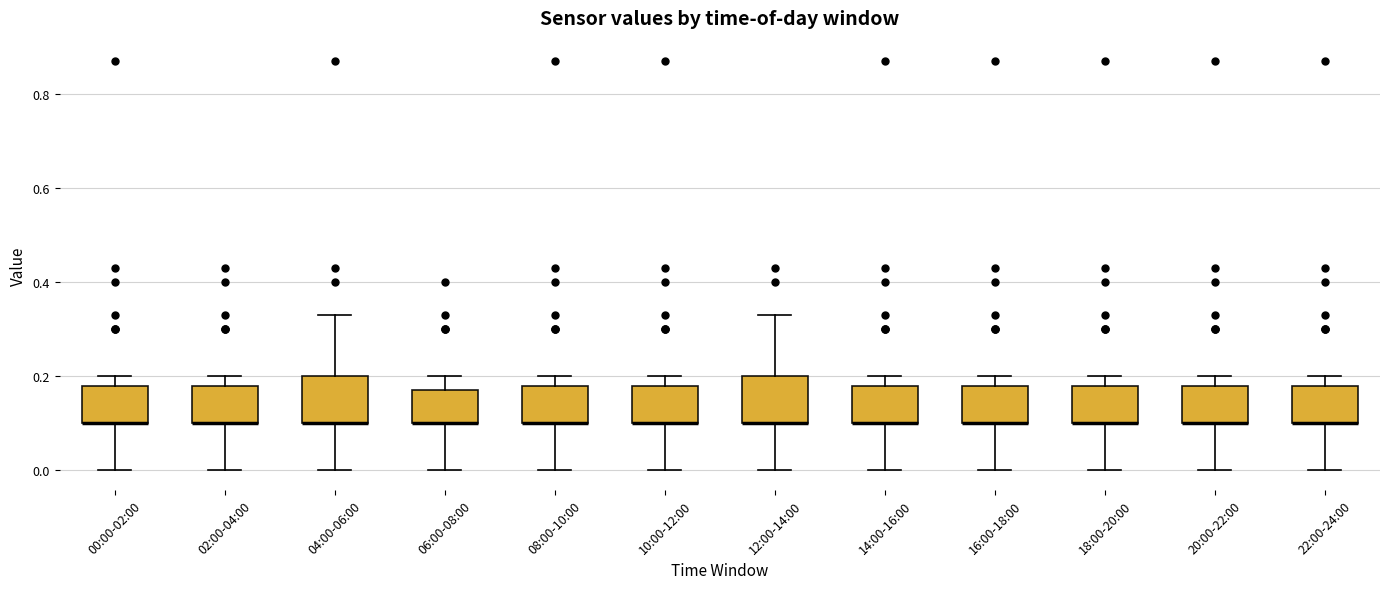

Where does the lower whisker of the box for 02:00-04:00 end on the y-axis? The values are not printed on the chart, so give them approximately, as read against the axis.

0.00